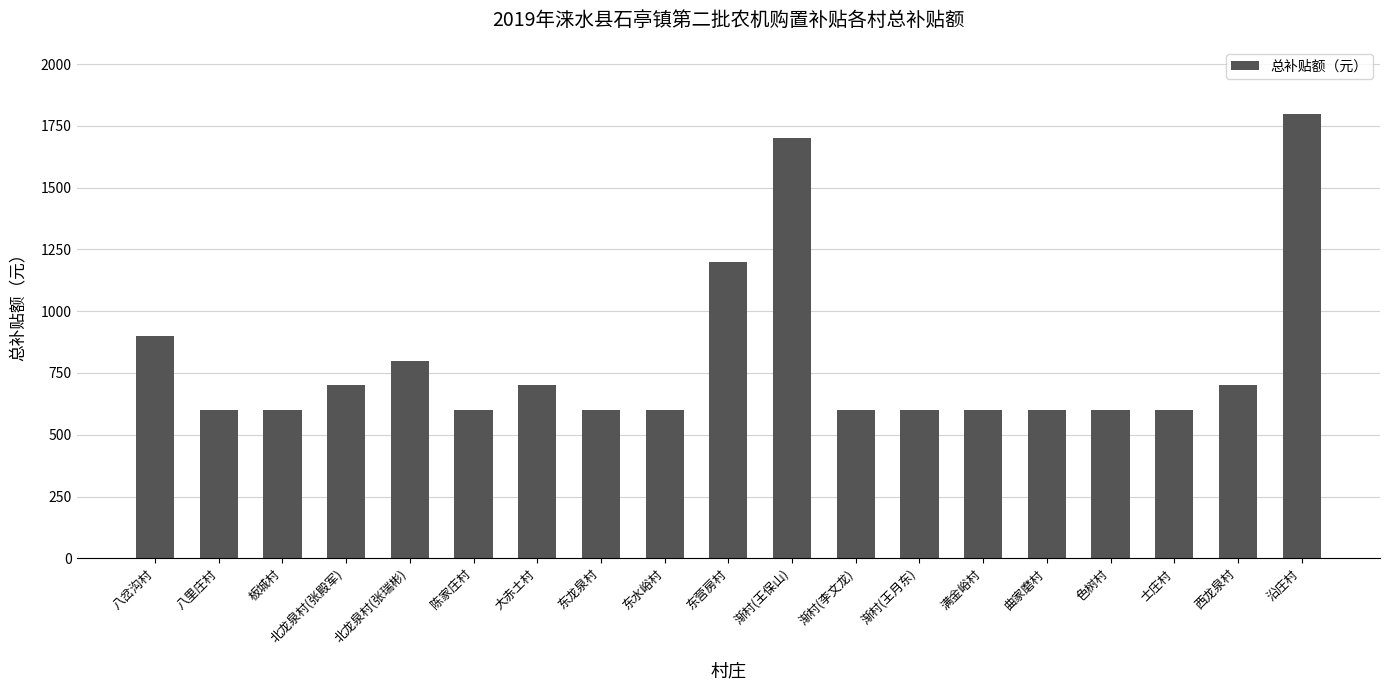

Reading right to left, extract all data points from this chart.

1800	700	600	600	600	600	600	600	1700	1200	600	600	700	600	800	700	600	600	900